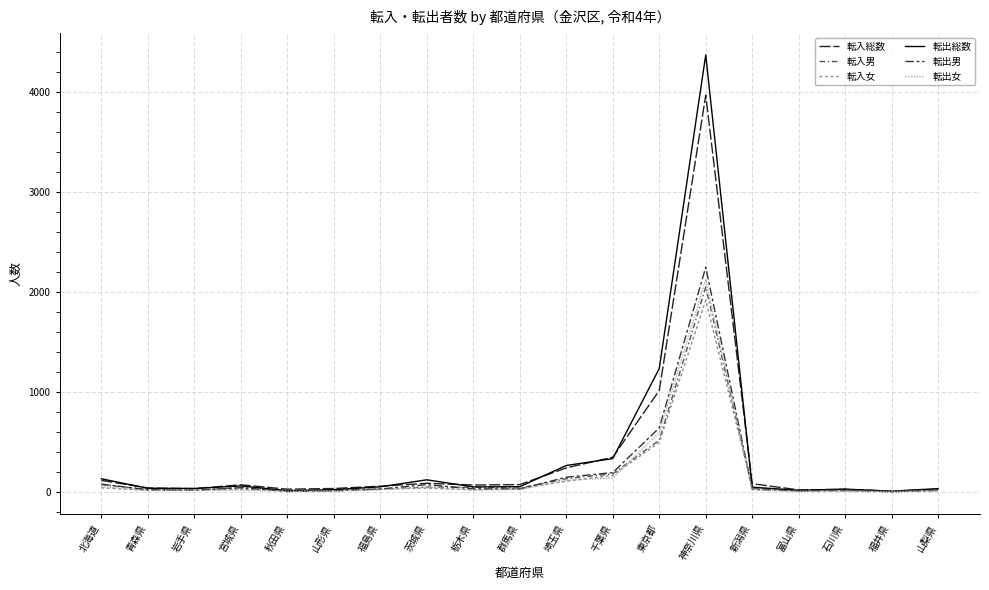

At which category is the sum across all series the highest?

神奈川県